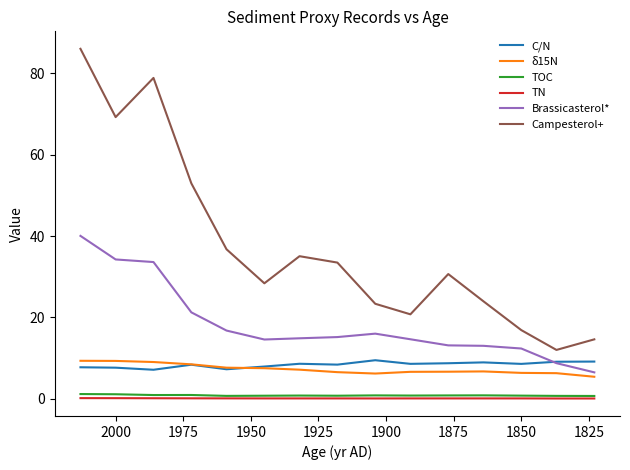

True or false: TN and Brassicasterol* cross at least once.

False